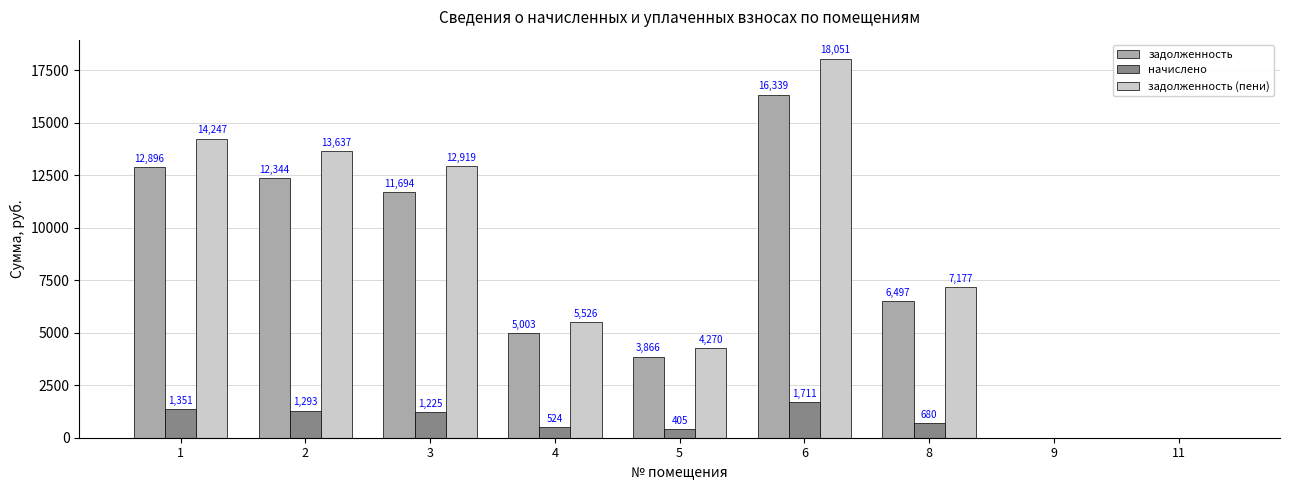

How many series are shown in this chart?

3